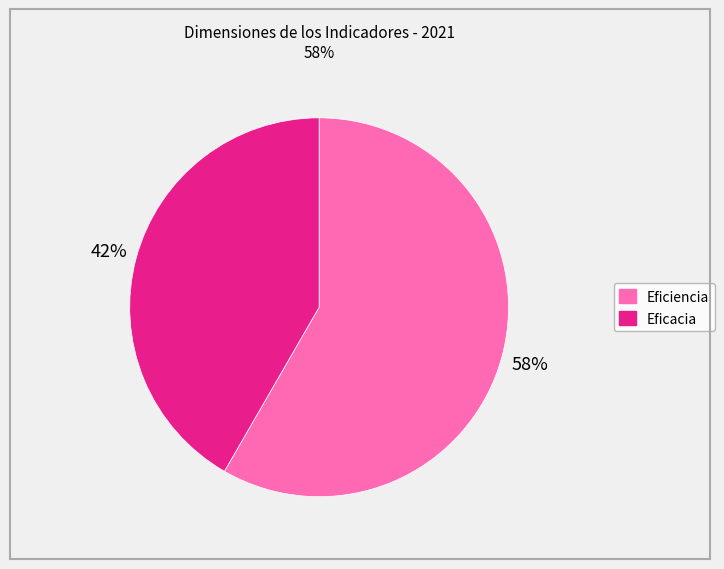

To the nearest percent, what is the average slice percentage?

50%